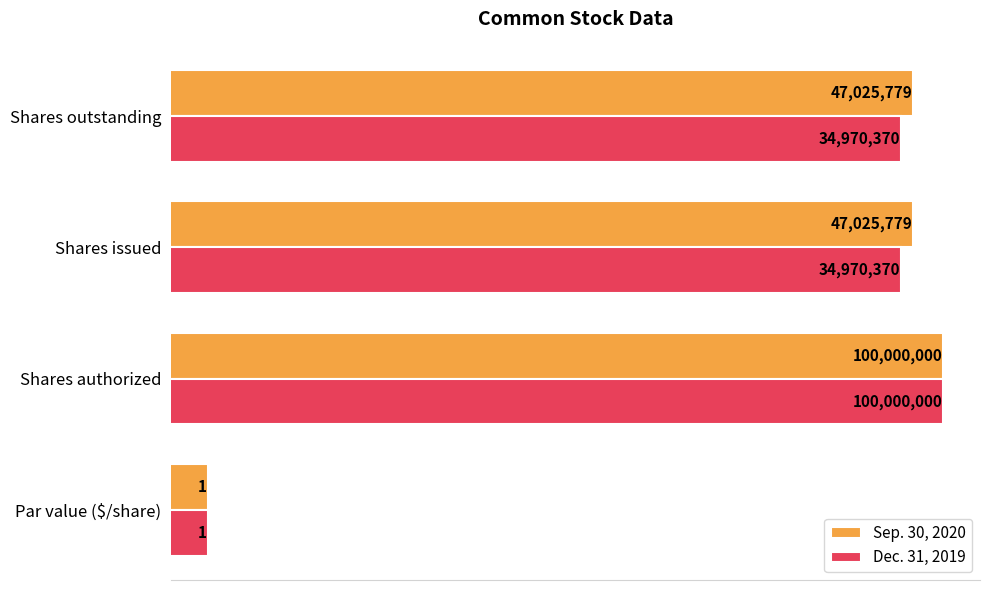

Is the value of Dec. 31, 2019 at Shares outstanding greater than the value of Sep. 30, 2020 at Shares outstanding?

No